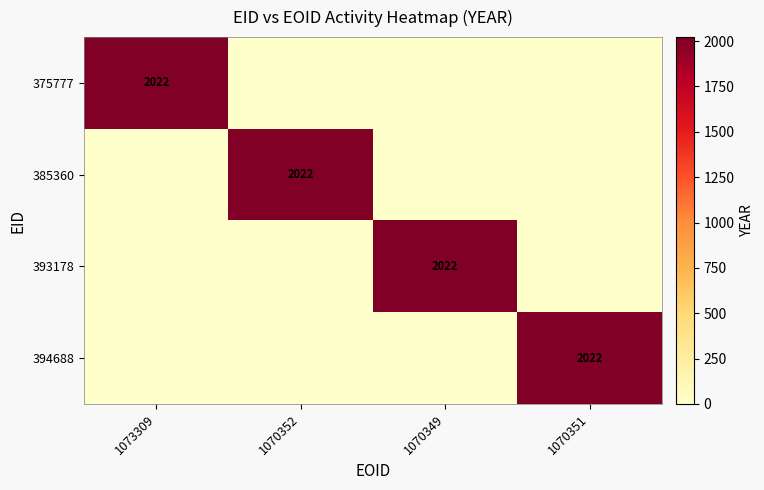

True or false: 385360 has a value of 2022 at 1070352.

True